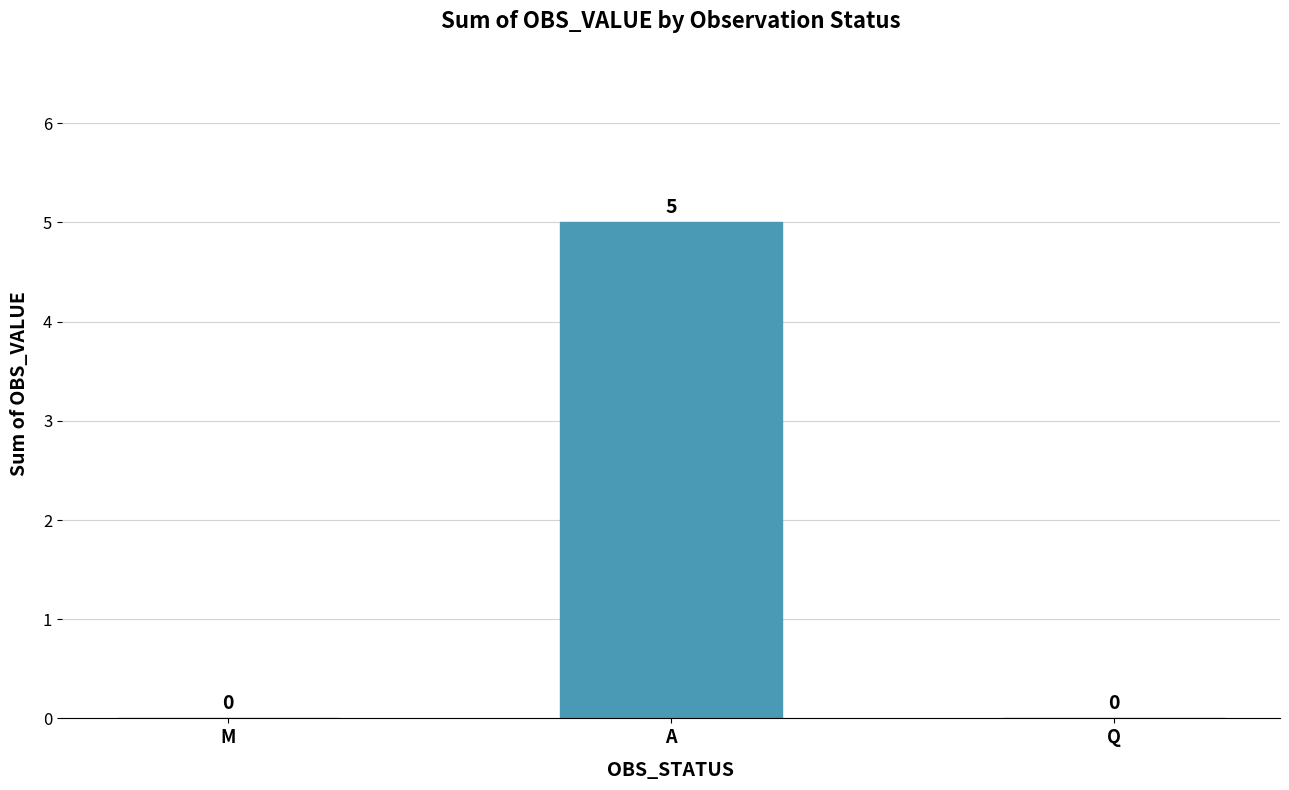

Are the bars horizontal?

No